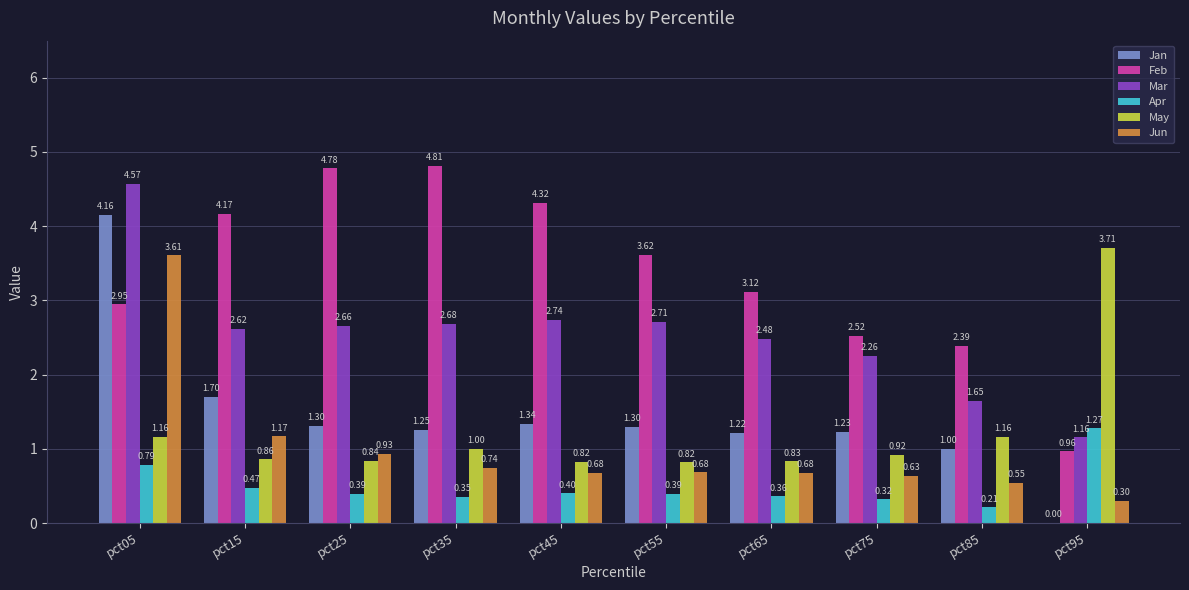

Which series changed the most between pct25 and pct65?

Feb